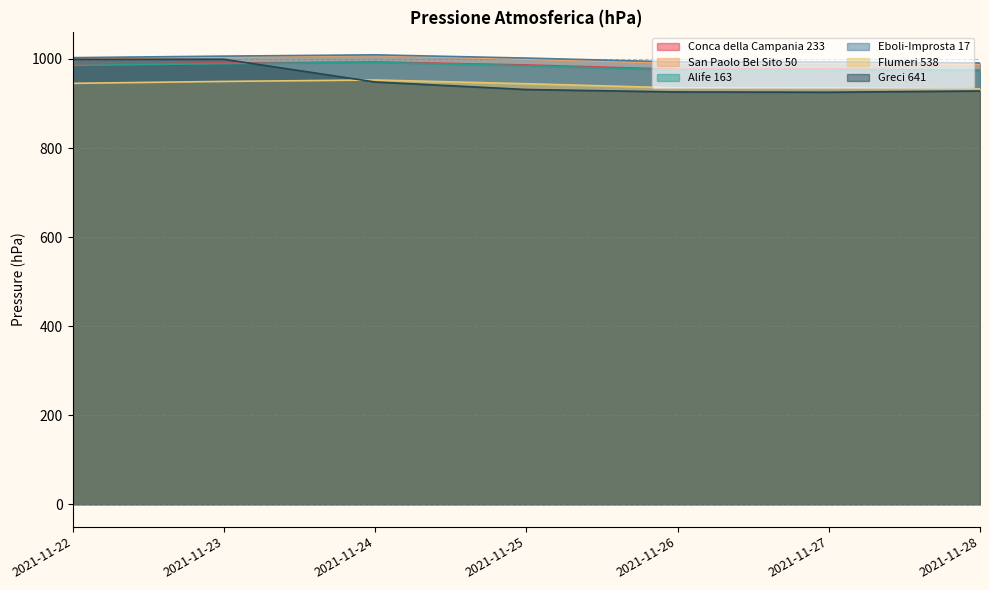

What is the difference between the second highest and minimum values in the Eboli-Improsta 17 series?

15.4